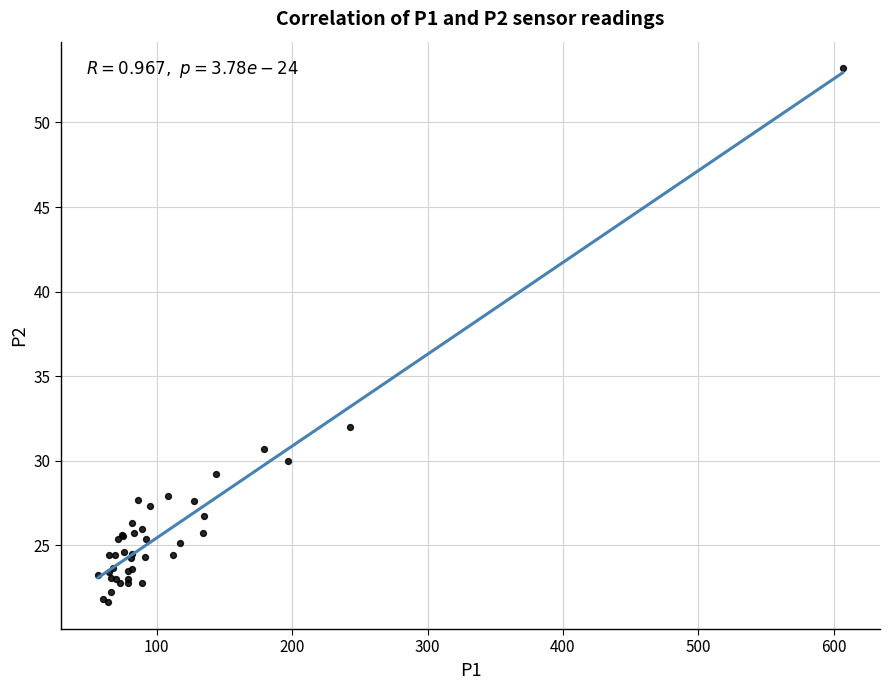

What Y value in the scatter plot is closest to 37?

32.0